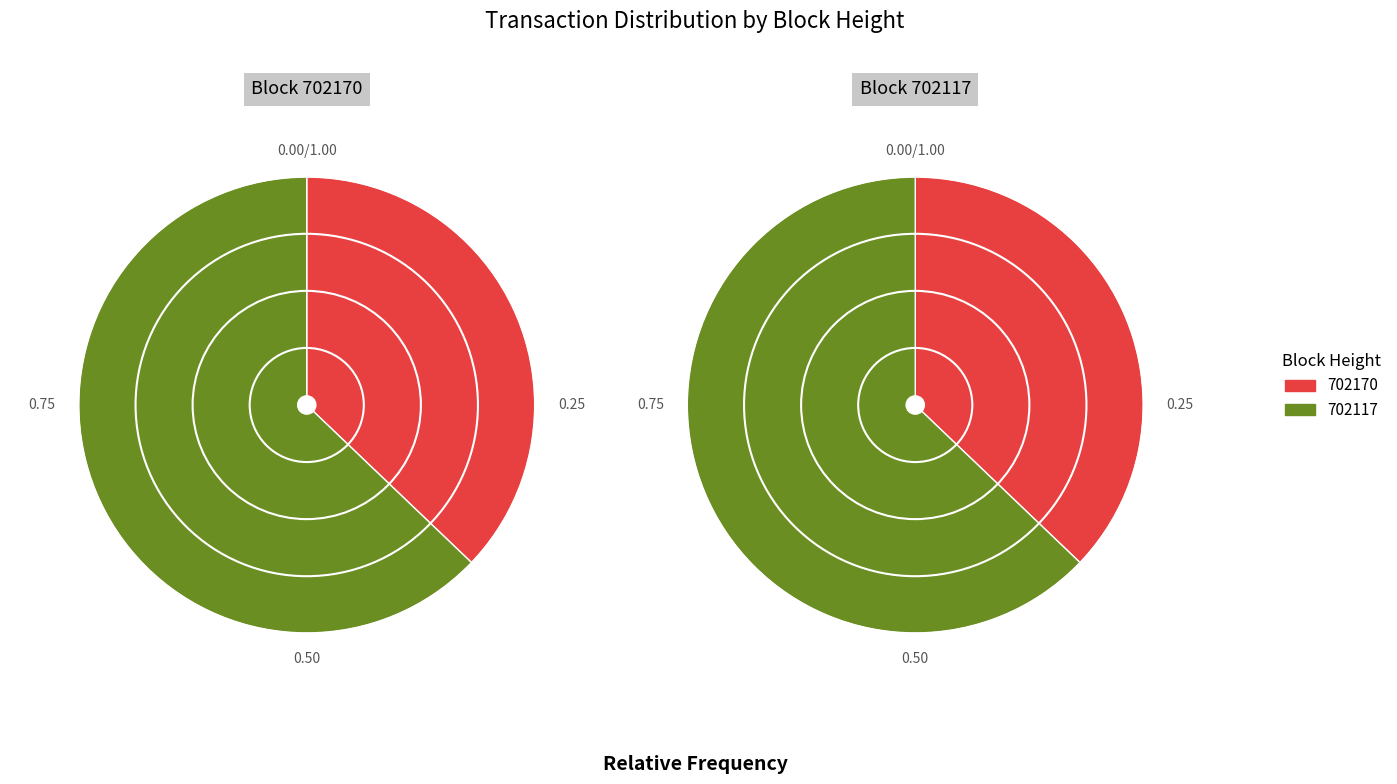

Which category has the biggest portion of the pie?

702117